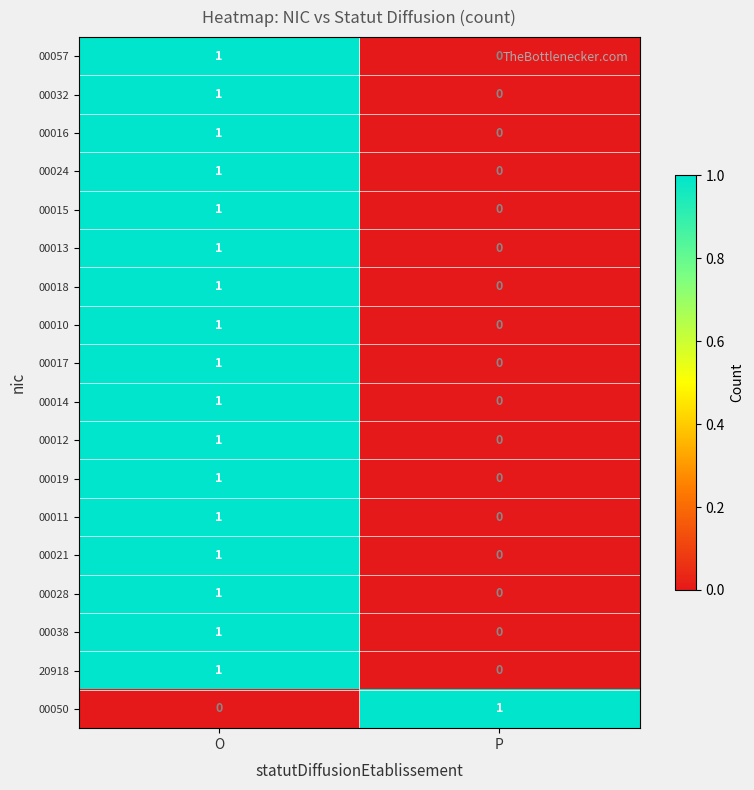

Rank the categories by 00011 value from lowest to highest.

P, O